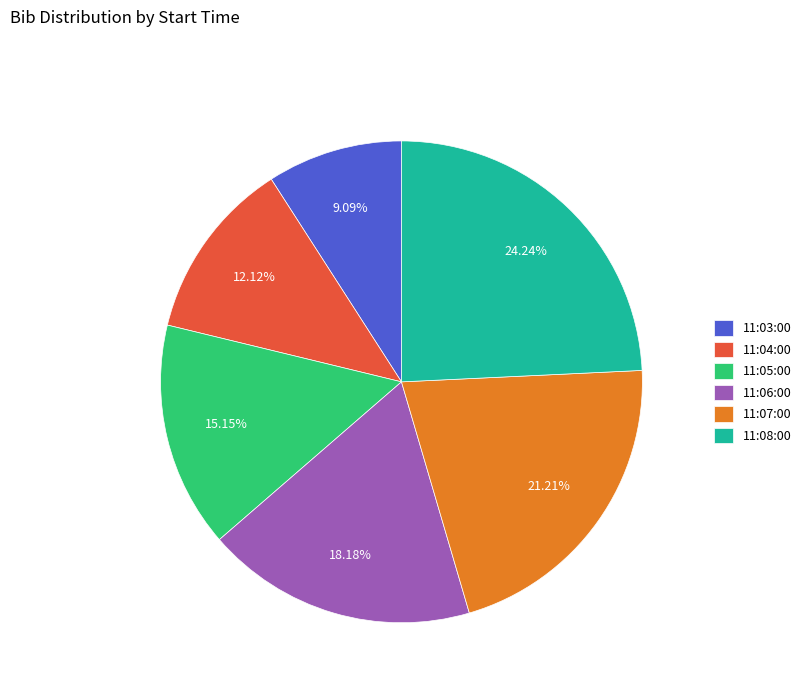

To the nearest percent, what is the difference between the 11:07:00 and 11:03:00 slice percentages?

12%